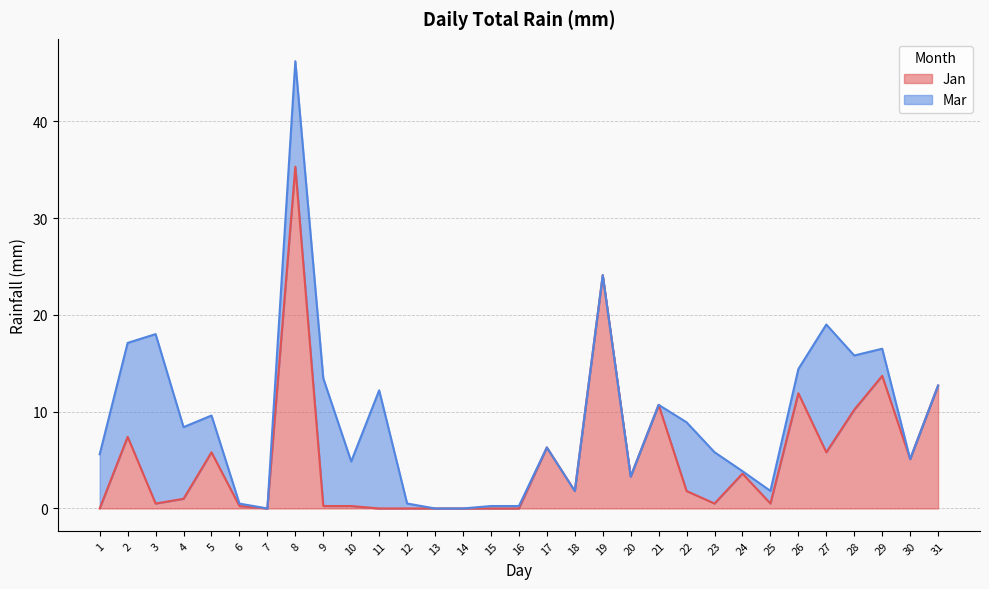

How many interior local peaks (higher than both neighbors) does the data have?

9